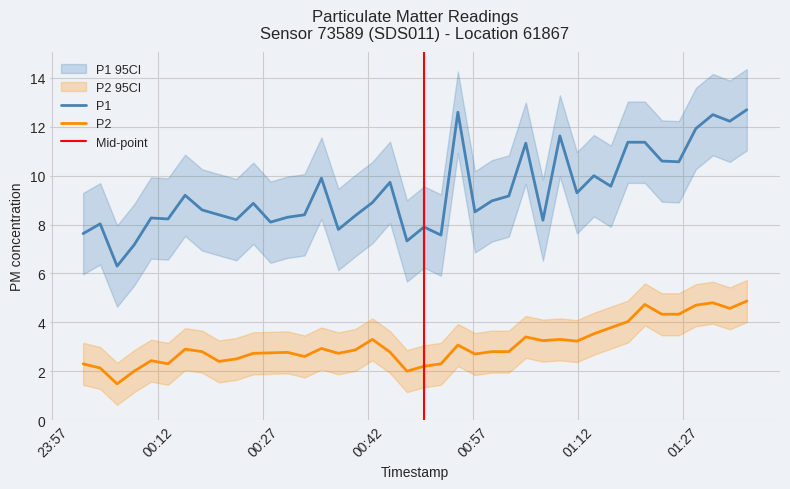

Count the number of categories in the chart.

40